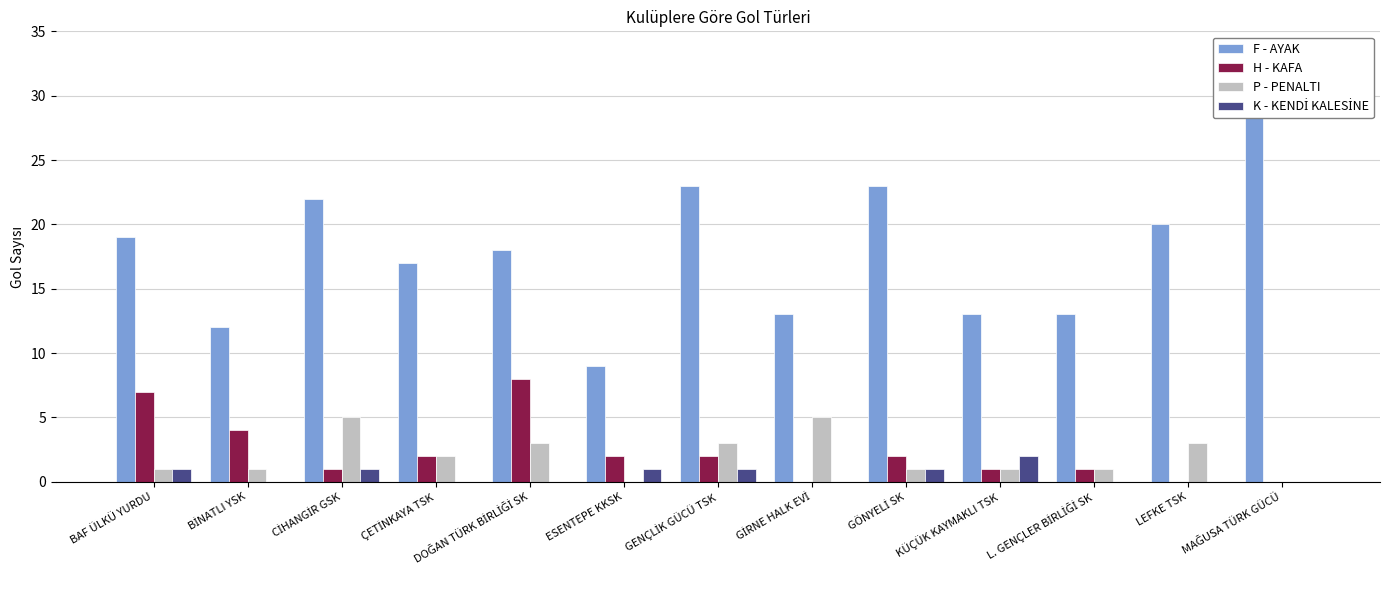

Which series has the largest total across all categories?

F - AYAK